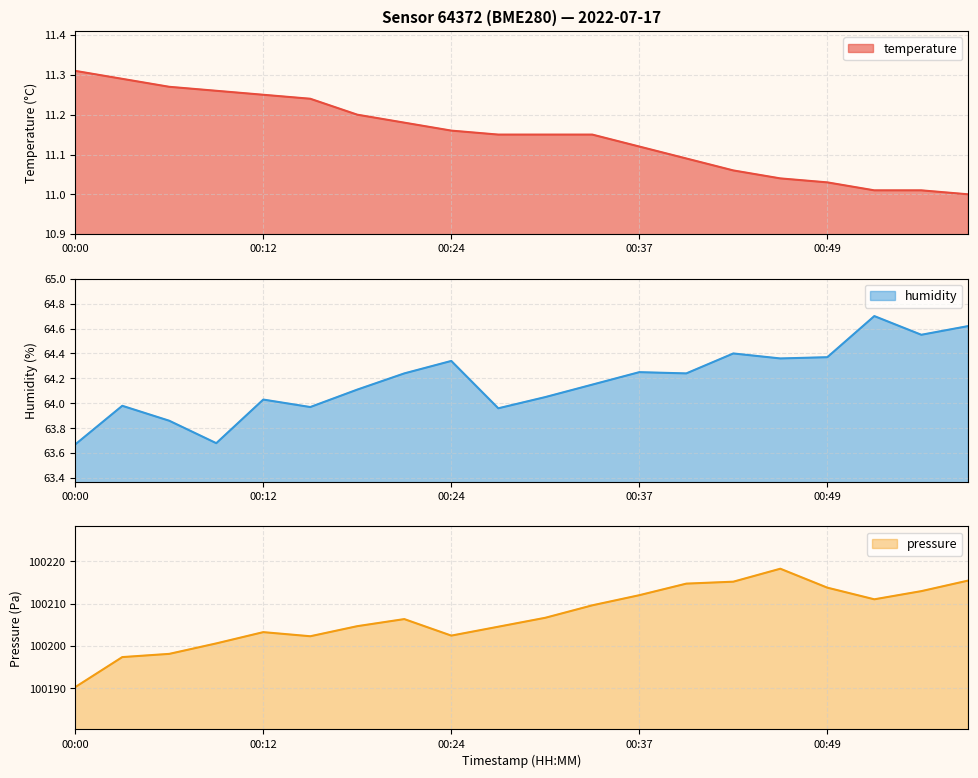

How many data points in pressure are above 100206?

11